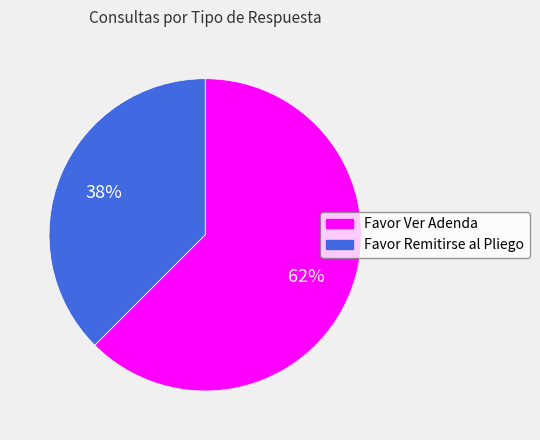

To the nearest percent, what is the combined percentage of Favor Ver Adenda and Favor Remitirse al Pliego?

100%